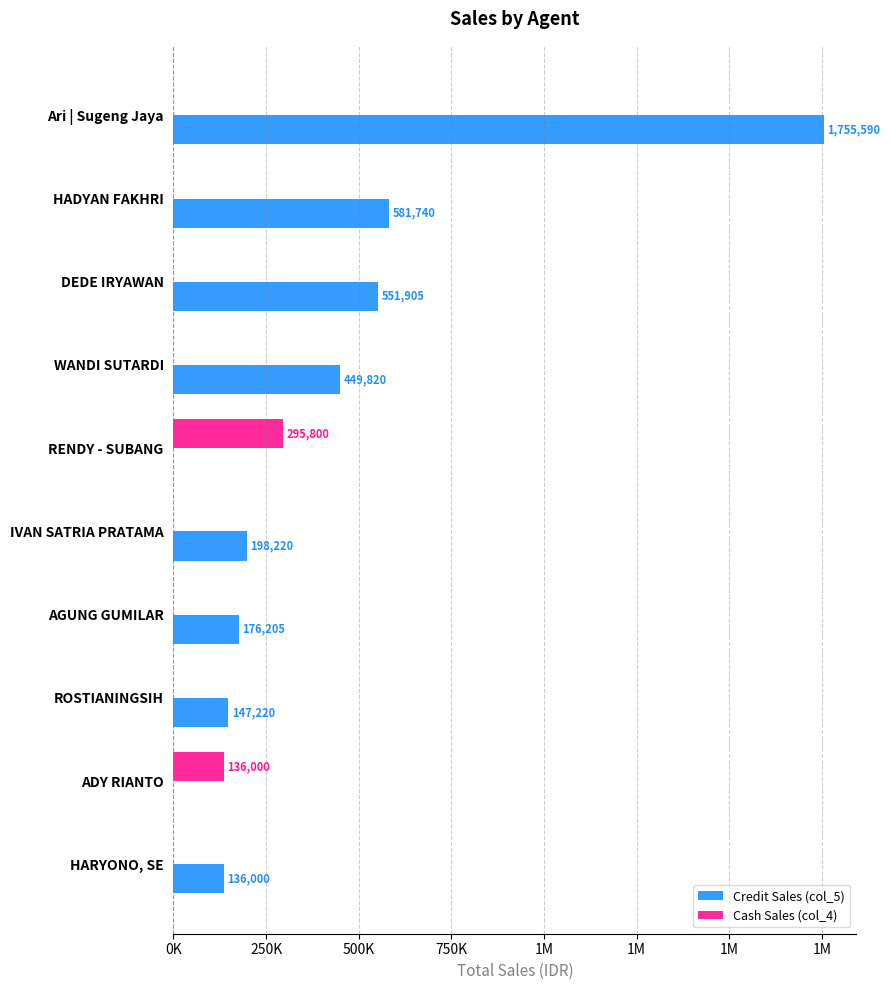

What is the difference between the maximum and second lowest values in the Credit Sales (col_5) series?

1755590